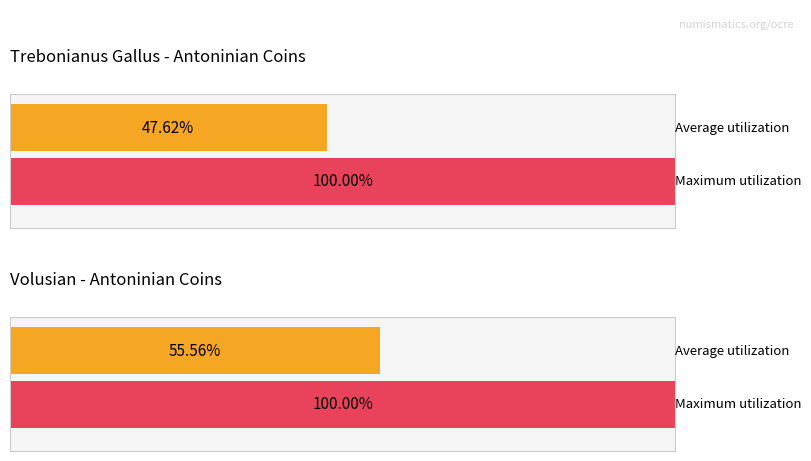

Count the number of categories in the chart.

2